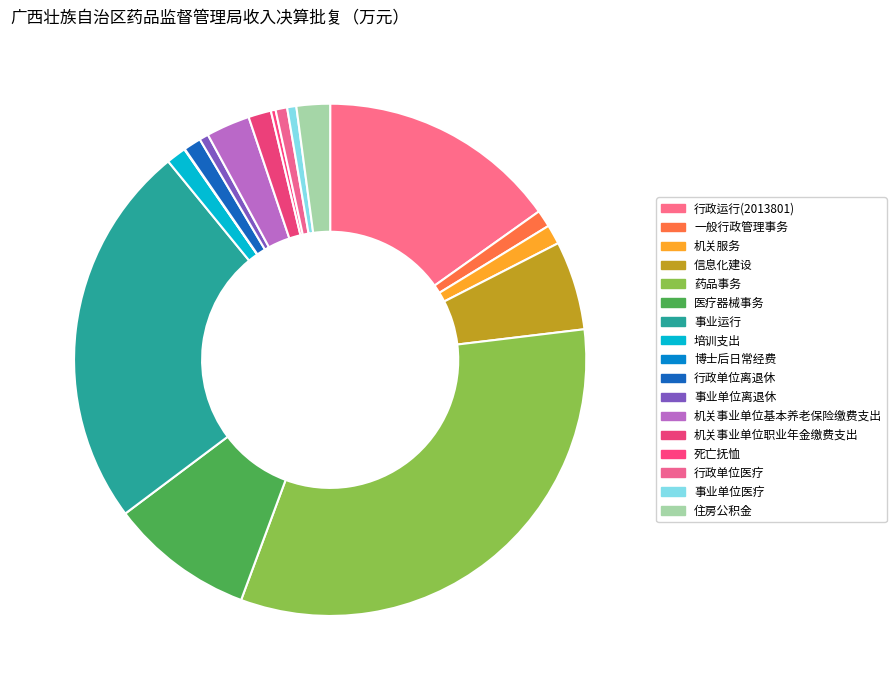

To the nearest percent, what is the average slice percentage?

6%